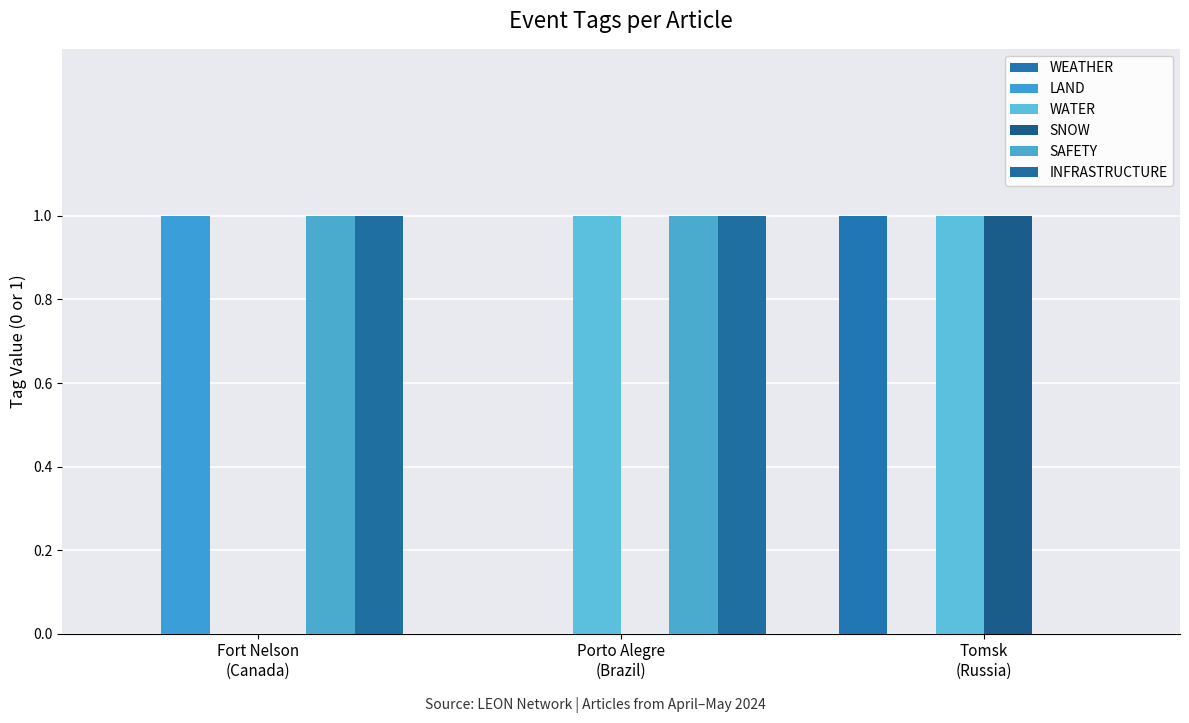

Count the number of data series in this chart.

6